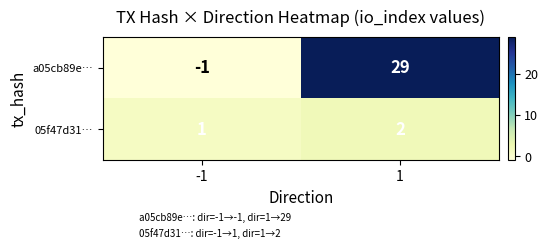

What is the sum of all a05cb89e… values?

28